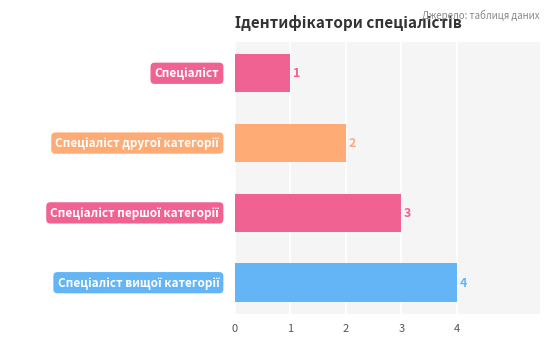

What is the sum of all values?

10